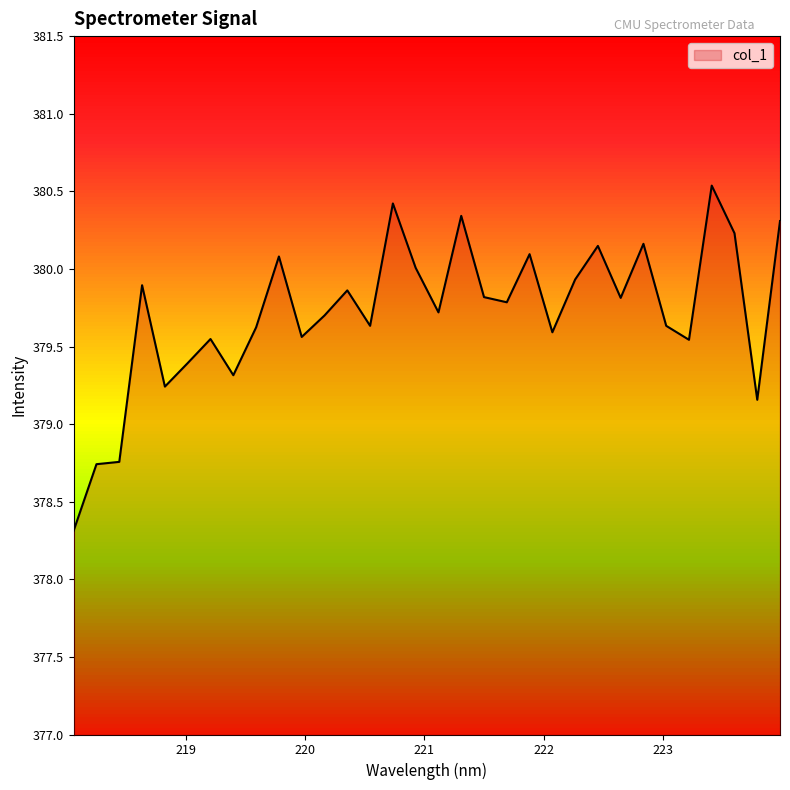

What is the difference between the maximum and minimum values?

2.2